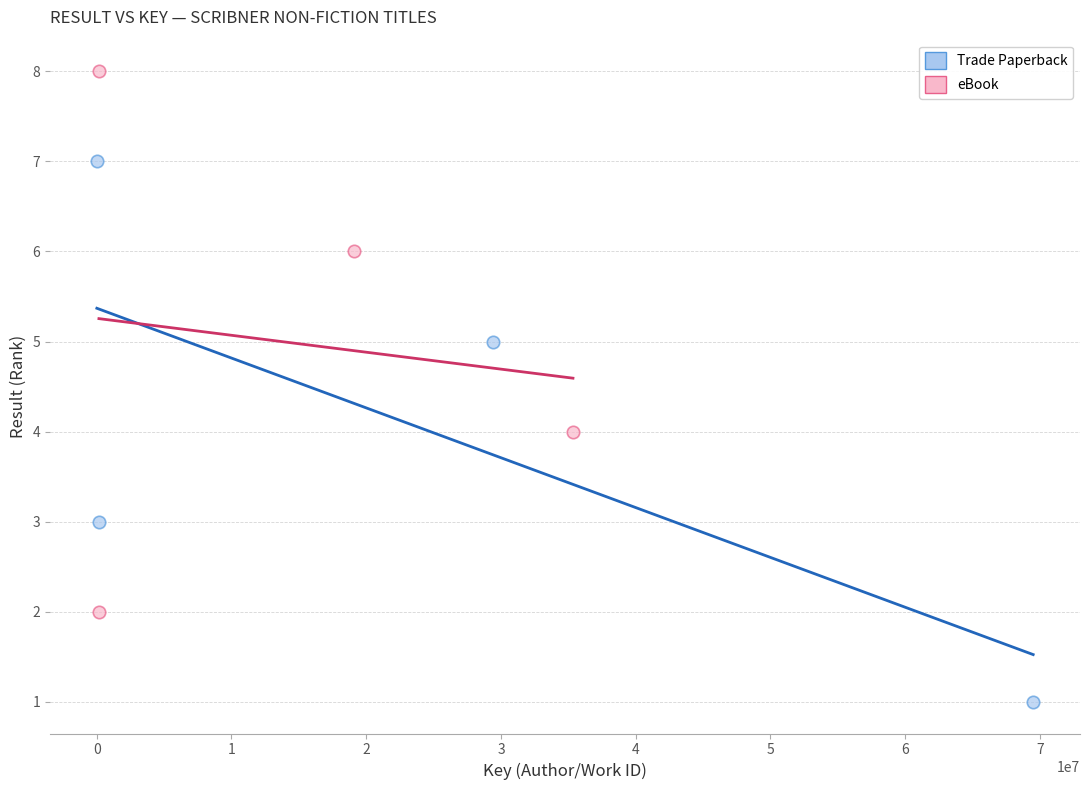

Which series contains the highest Y value?

eBook